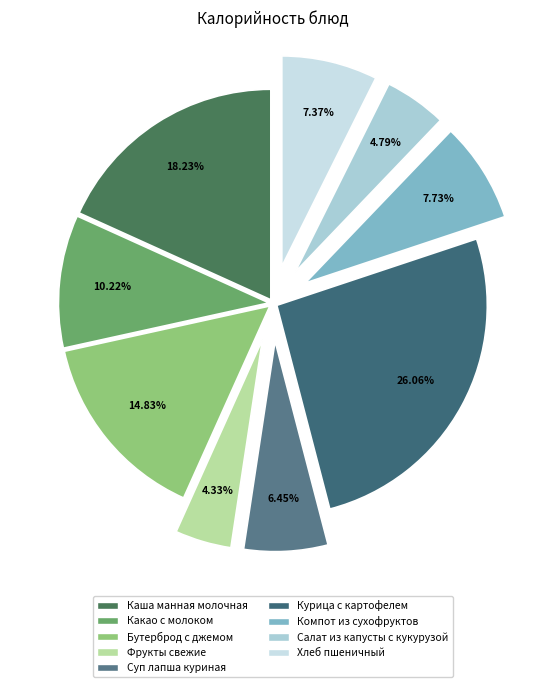

To the nearest percent, what is the average slice percentage?

11%